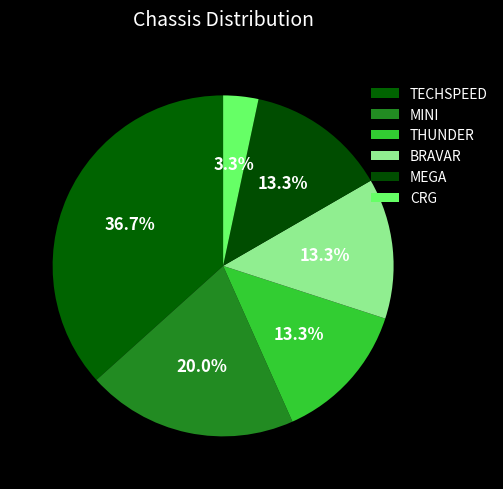

Rank the categories by value from lowest to highest.

CRG, THUNDER, BRAVAR, MEGA, MINI, TECHSPEED